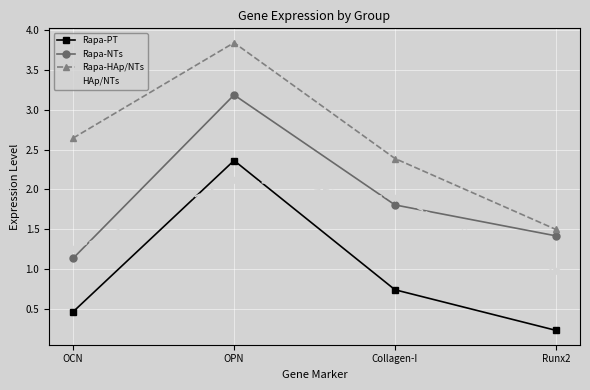

At how many categories does at least one series exceed 1?

4